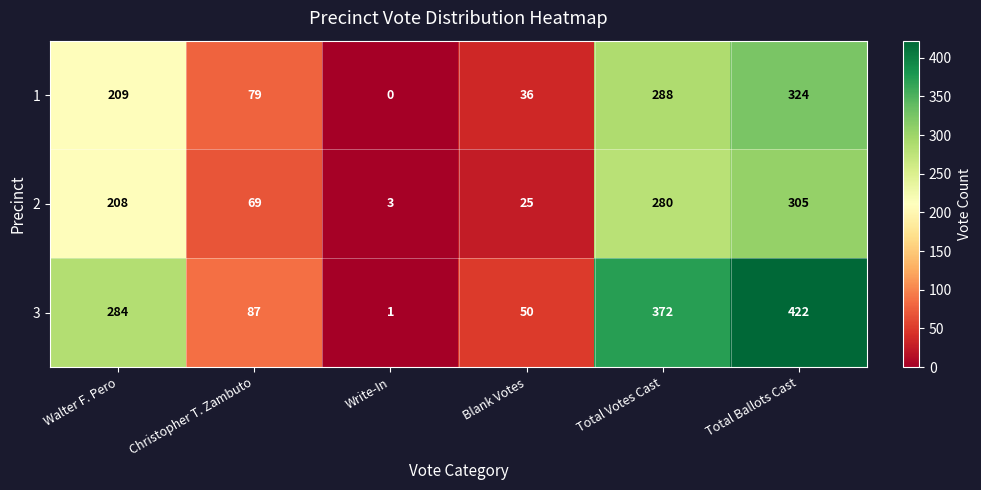

Rank the series by their maximum value, from lowest to highest.

2, 1, 3